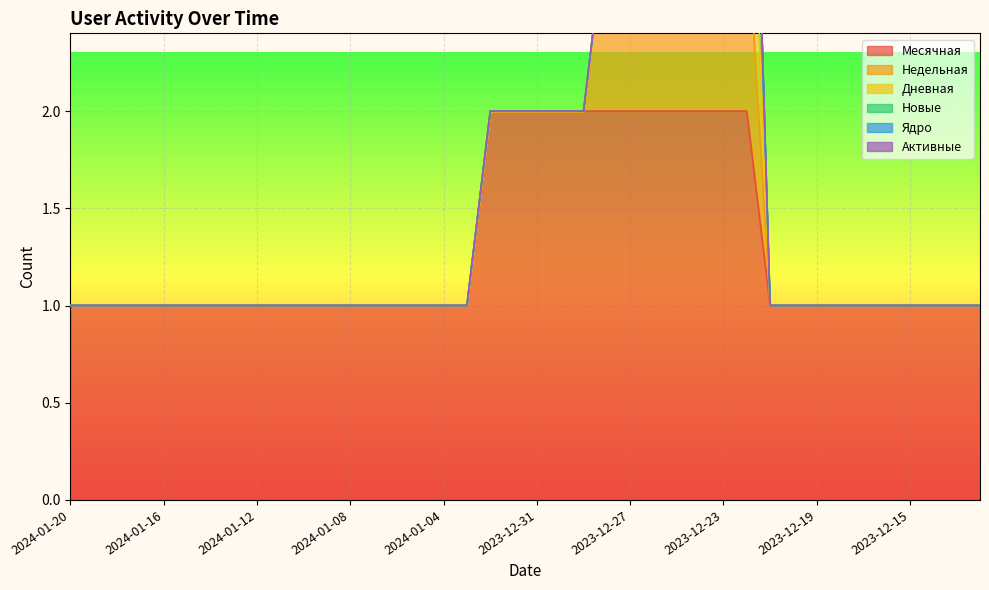

What is the label of the 27th point from the right?

2024-01-07